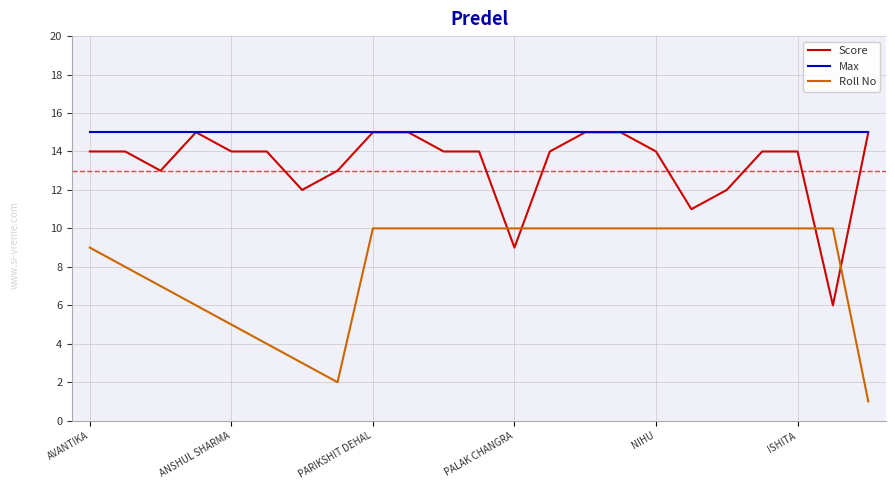

Rank the series by their average value, from lowest to highest.

Roll No, Score, Max